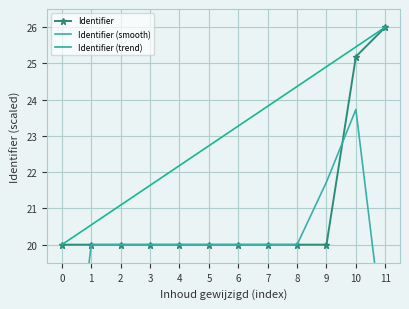

True or false: Identifier and Identifier (smooth) cross at least once.

True